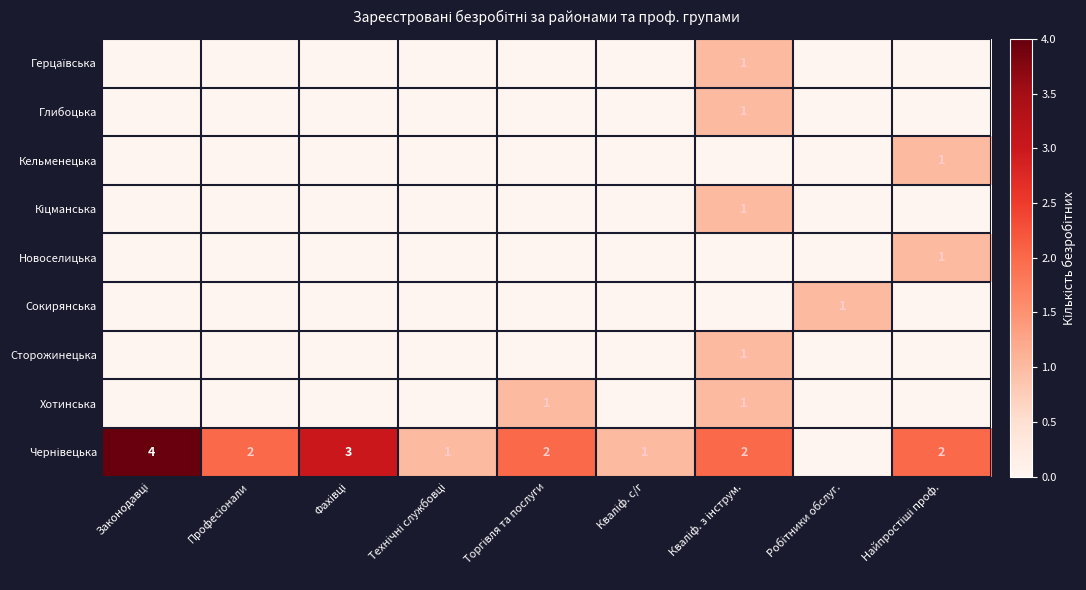

What is the difference between the second highest and second lowest values in the Хотинська series?

1